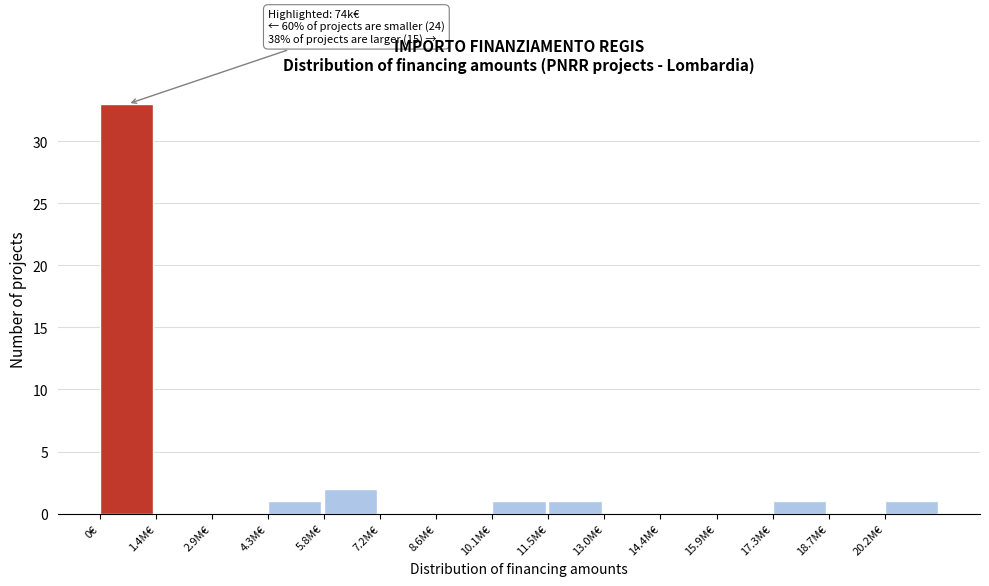

Reading left to right, transcribe all the data shown in this chart.

0€=33	1.4M€=0	2.9M€=0	4.3M€=1	5.8M€=2	7.2M€=0	8.6M€=0	10.1M€=1	11.5M€=1	13.0M€=0	14.4M€=0	15.9M€=0	17.3M€=1	18.7M€=0	20.2M€=1